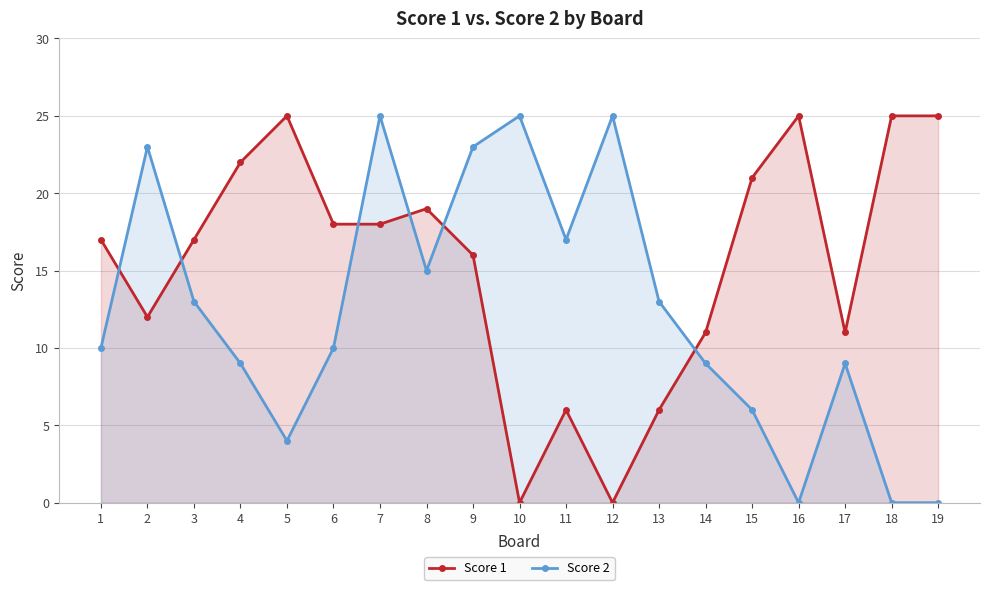

Which series has the largest total across all categories?

Score 1